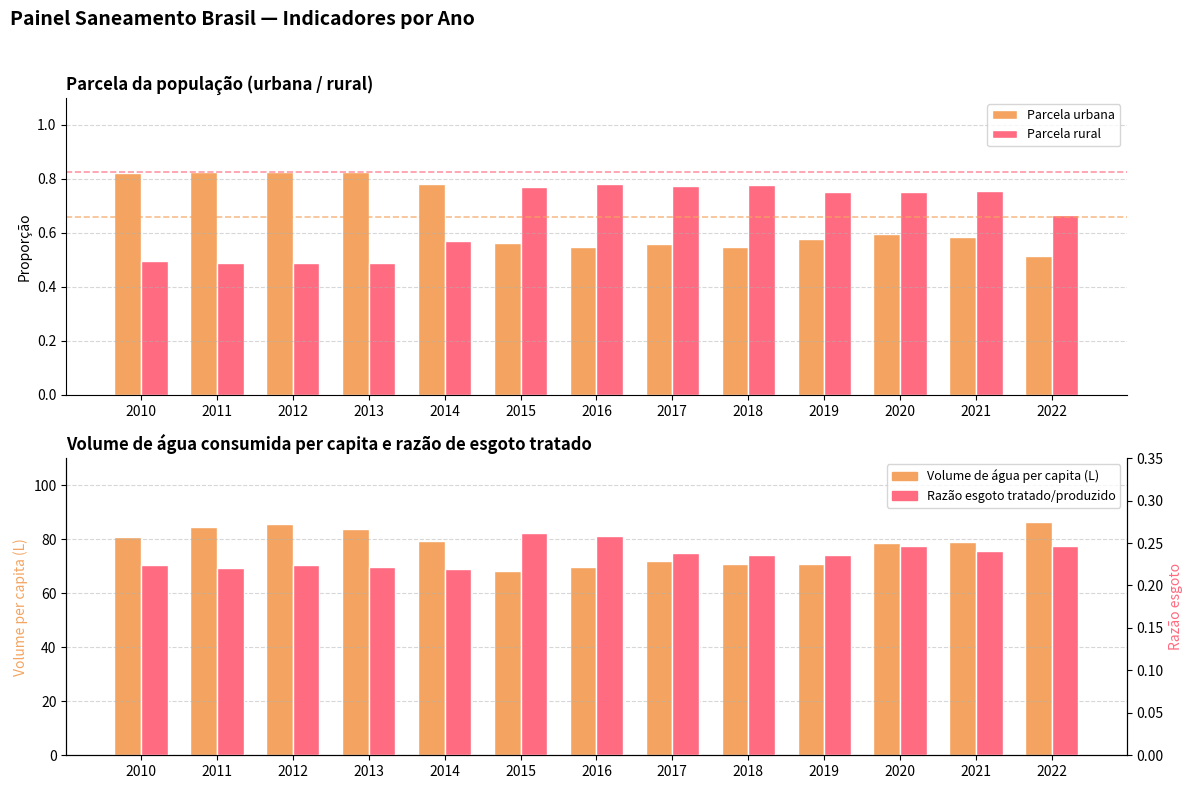

Is the value of Parcela rural at 2016 greater than the value of Razão esgoto tratado/produzido at 2010?

Yes